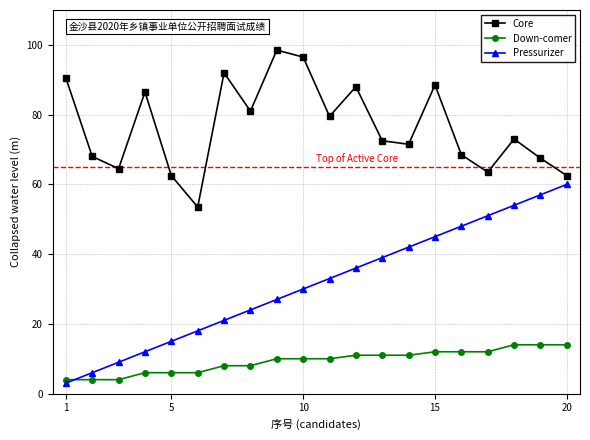

Which series has the largest total across all categories?

Core